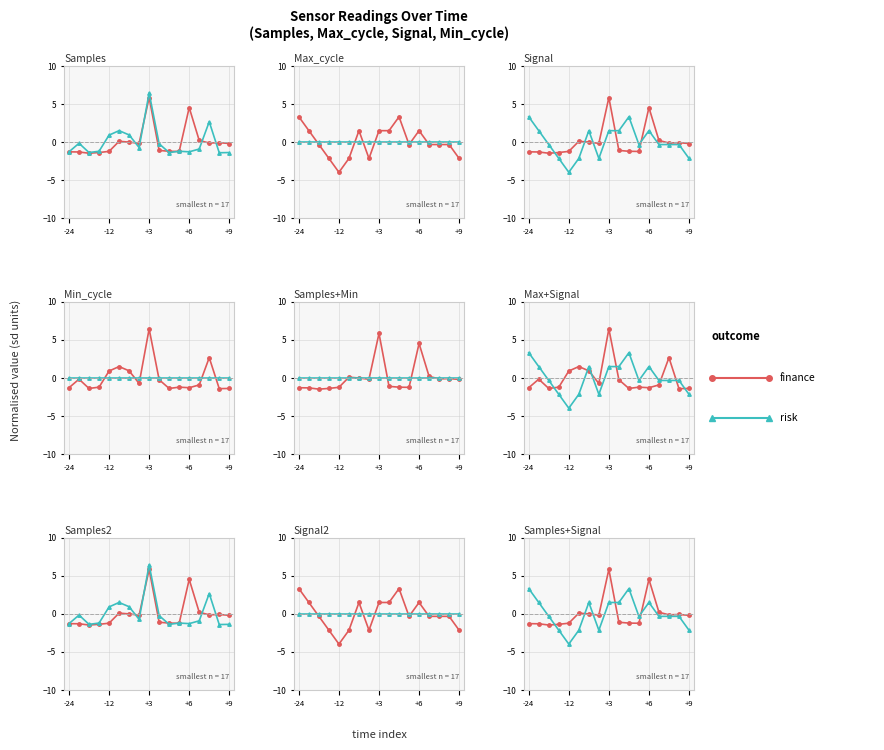

Rank the series at +6 from highest to lowest value.

finance, risk